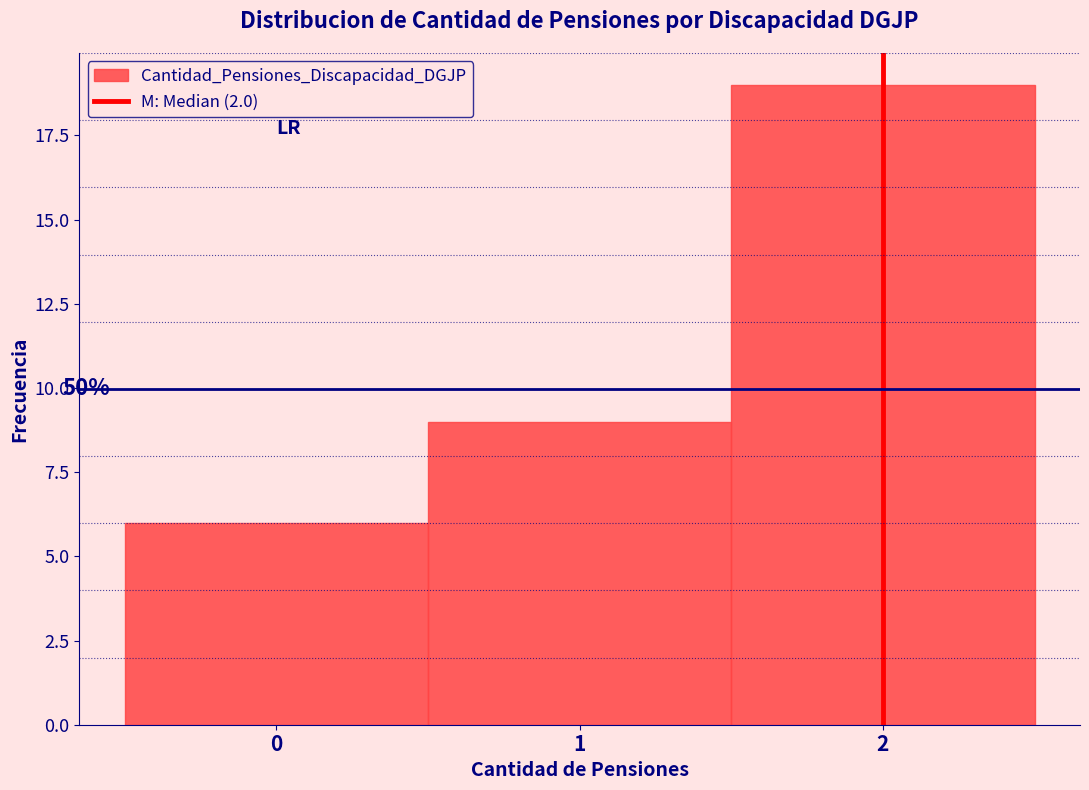

Which range on the x-axis has the tallest bar?

1.5 to 2.5